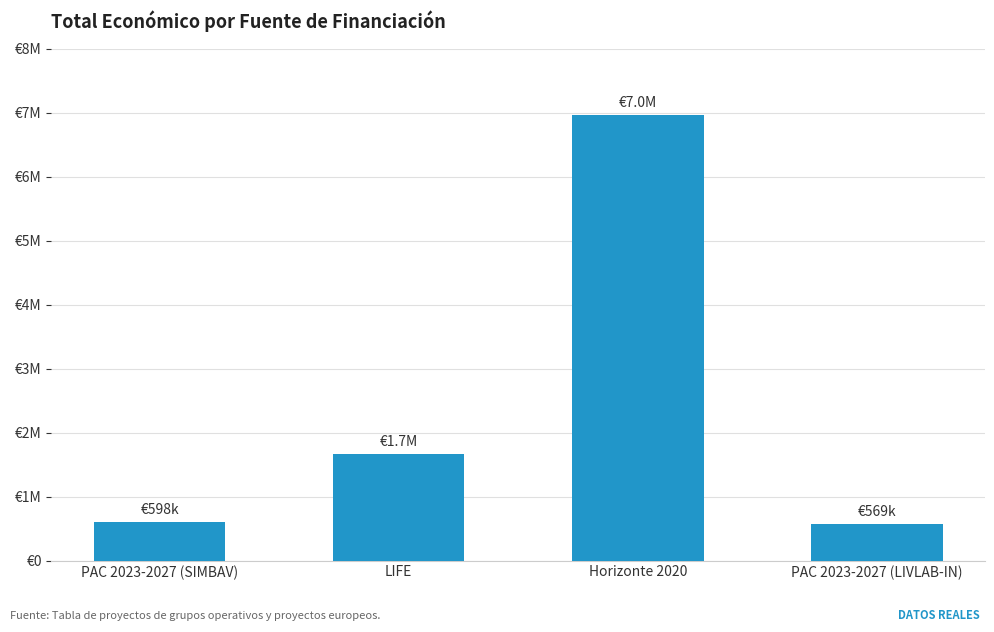

What is the change in value from PAC 2023-2027 (SIMBAV) to PAC 2023-2027 (LIVLAB-IN)?

-28235